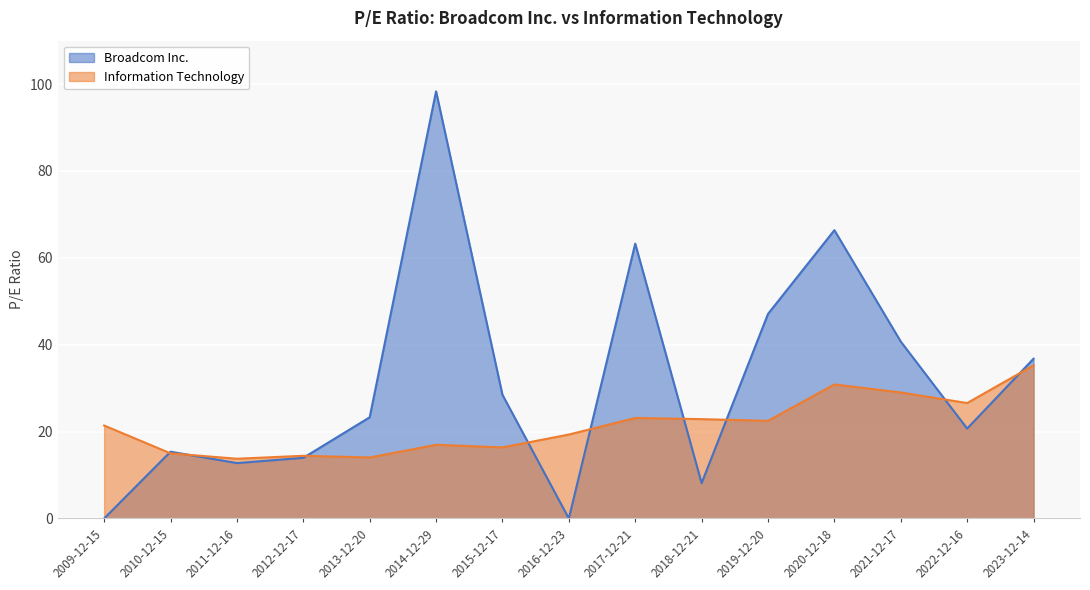

Reading left to right, transcribe all the data shown in this chart.

Broadcom Inc.: 0.0	15.4	12.8	14.0	23.3	98.3	28.5	0.0	63.3	8.1	47.1	66.4	40.7	20.7	36.8
Information Technology: 21.4	15.0	13.8	14.4	14.0	17.0	16.4	19.3	23.1	22.9	22.5	30.9	29.0	26.6	35.2